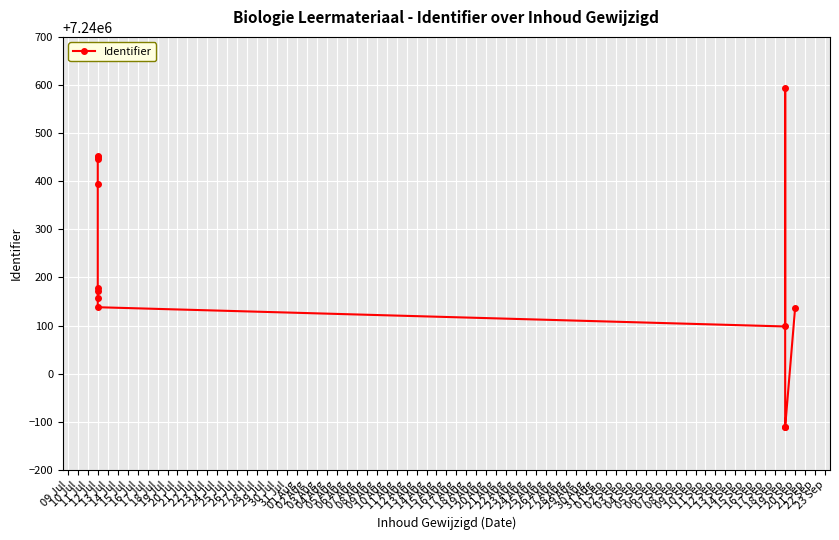

What is the sum of all values?

94122996